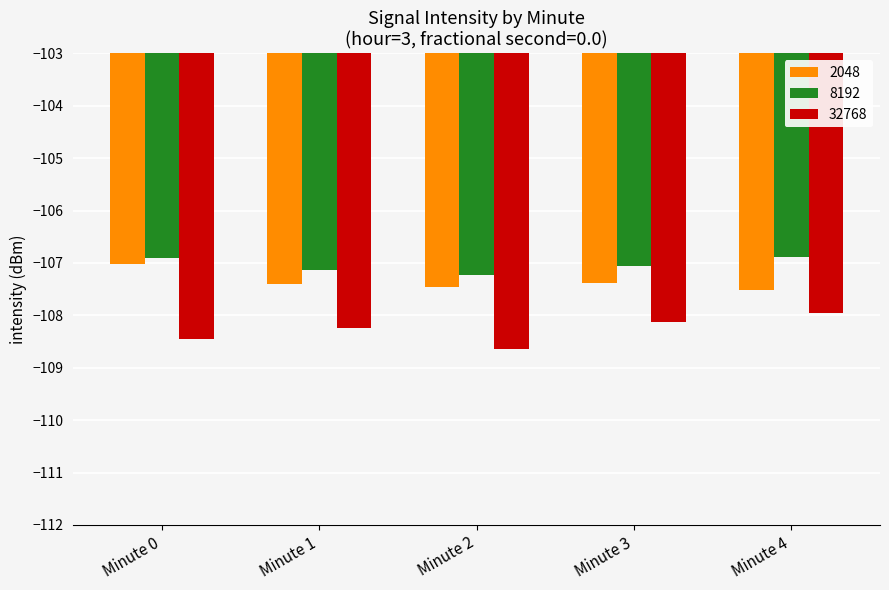

What is the minimum value for 2048?

-107.5